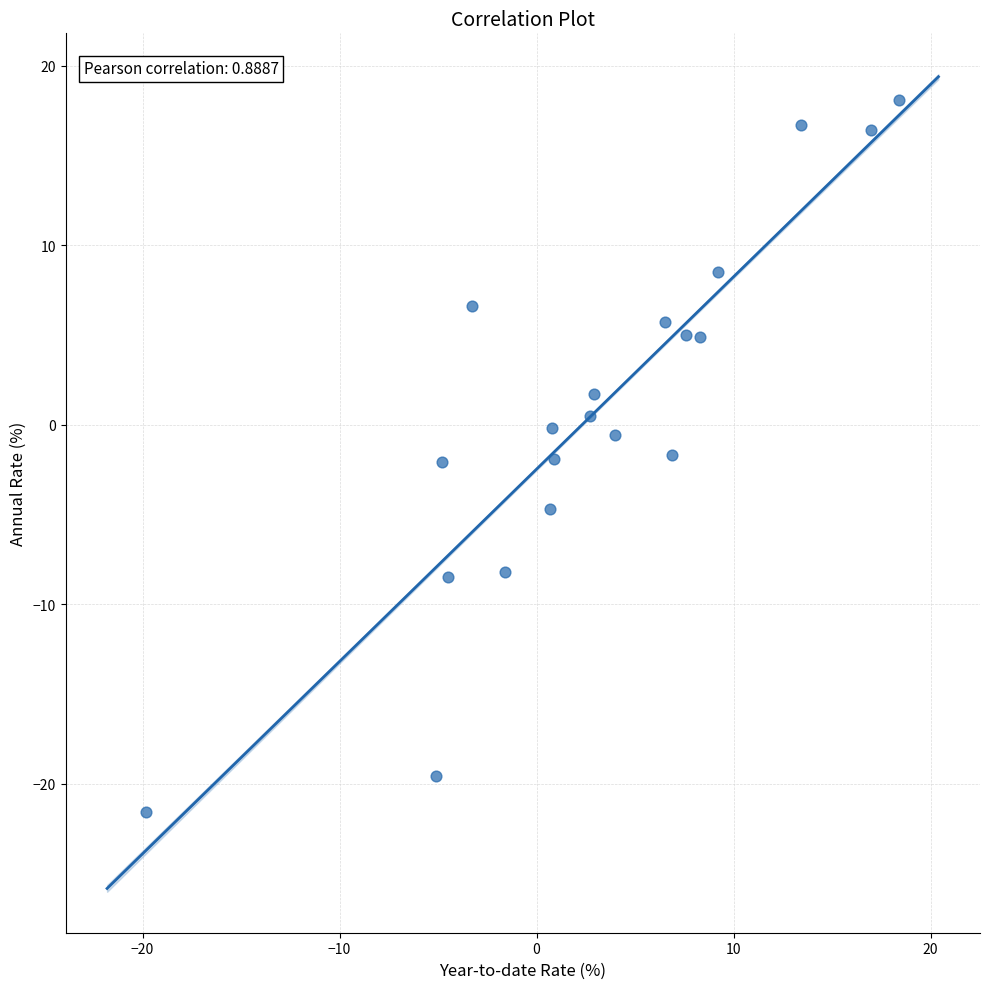

What is the range of X values (max minus min)?

38.2